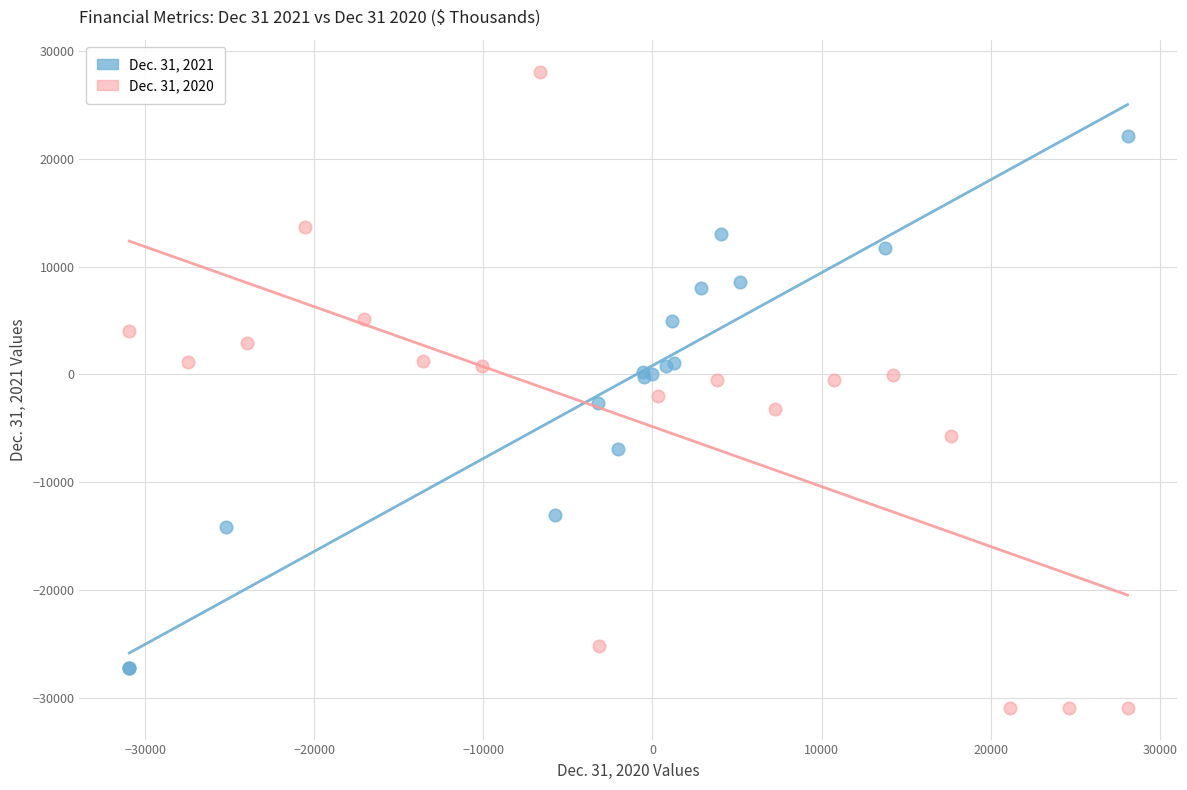

What are all the series names shown in the legend?

Dec. 31, 2021, Dec. 31, 2020